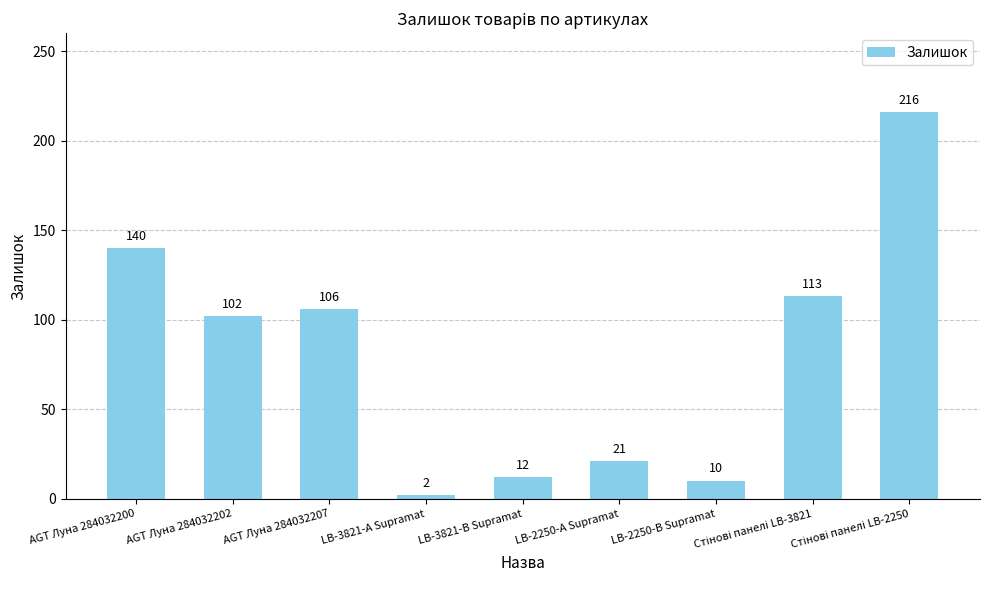

What is the average value?

80